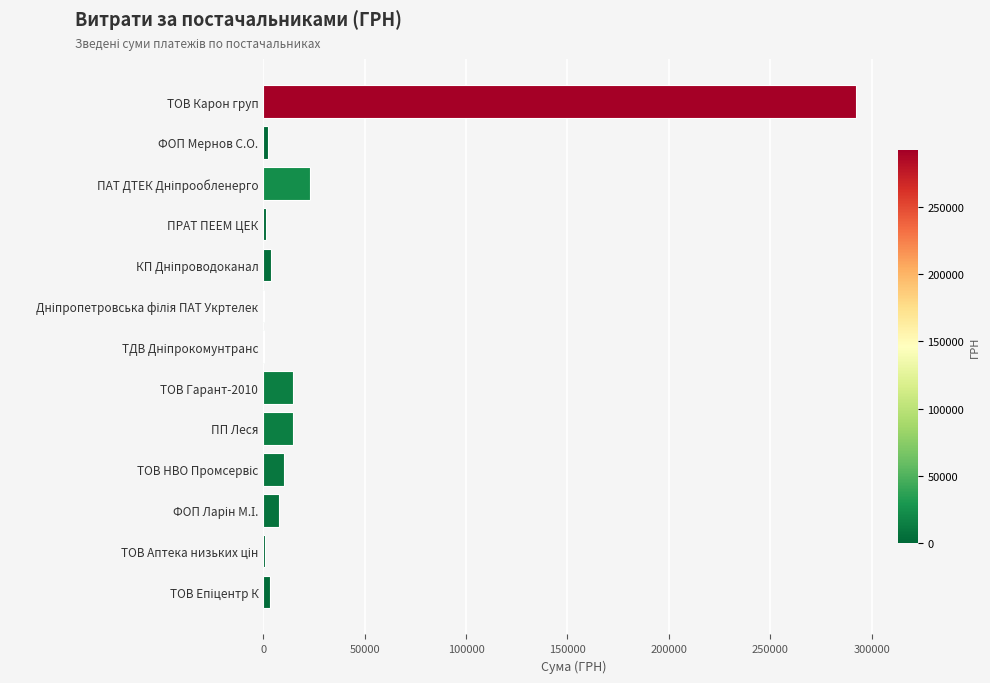

Approximately how many times larger is the value at ТОВ Гарант-2010 compared to ПП Леся?

1.0